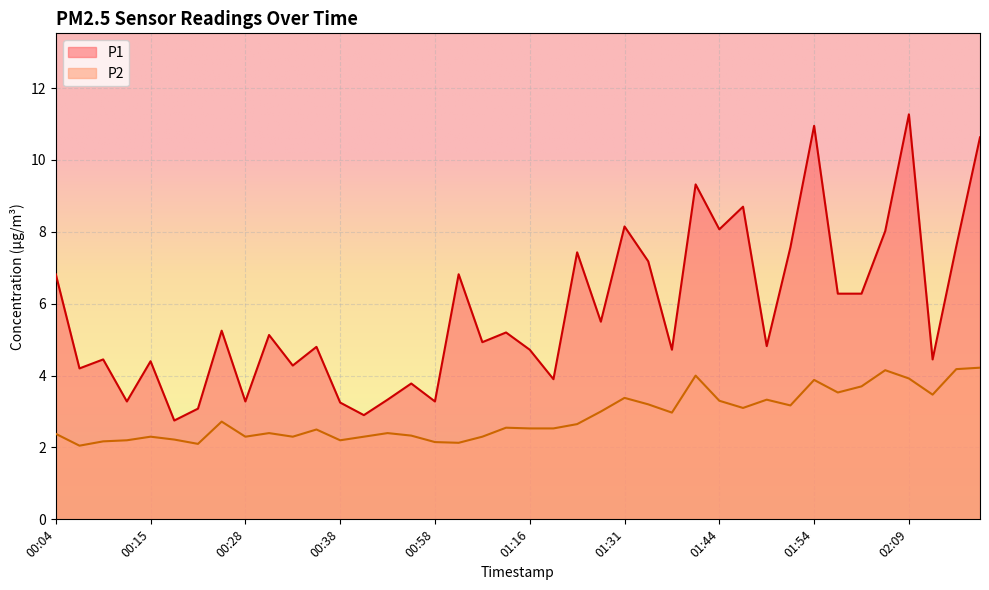

Where is P2 nearest to the value 3?

01:29